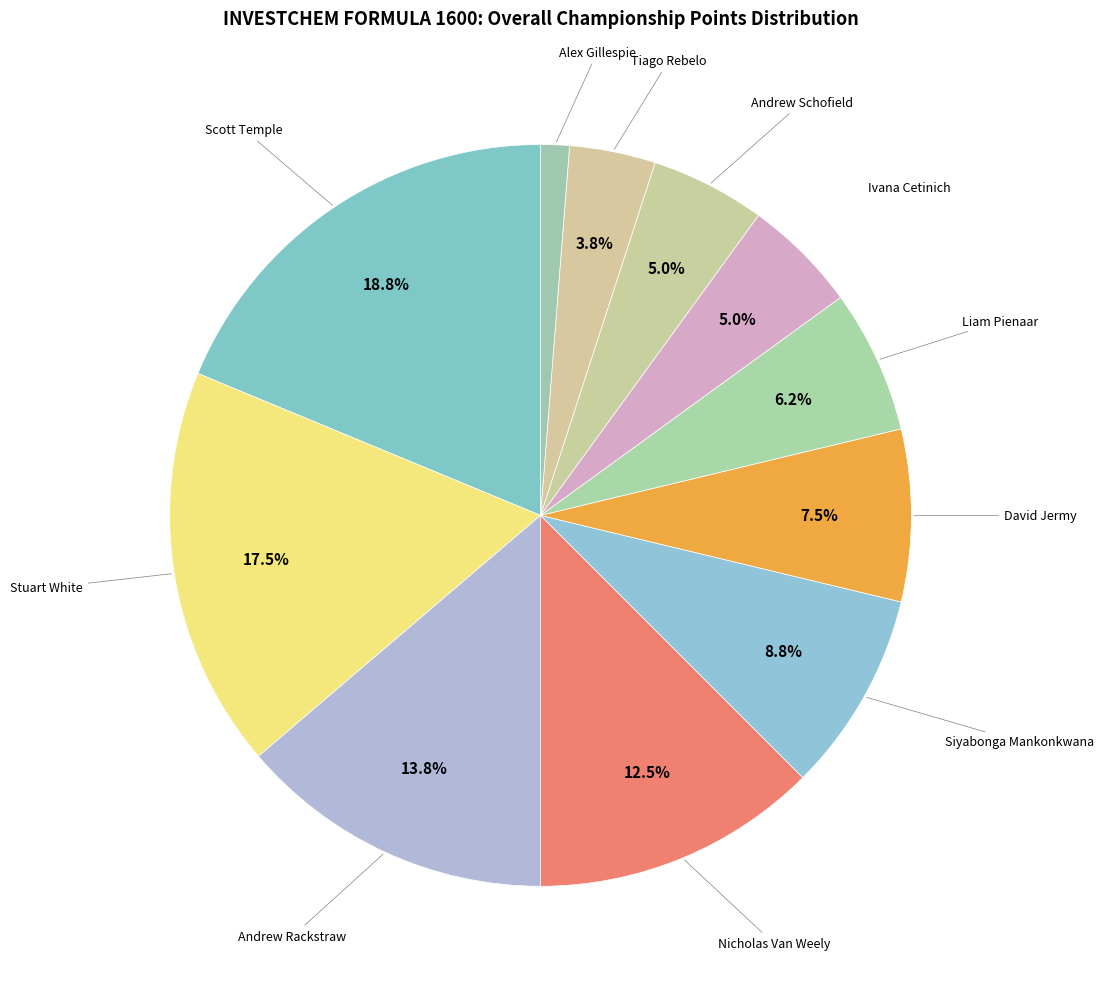

How many slices are in this pie chart?

11